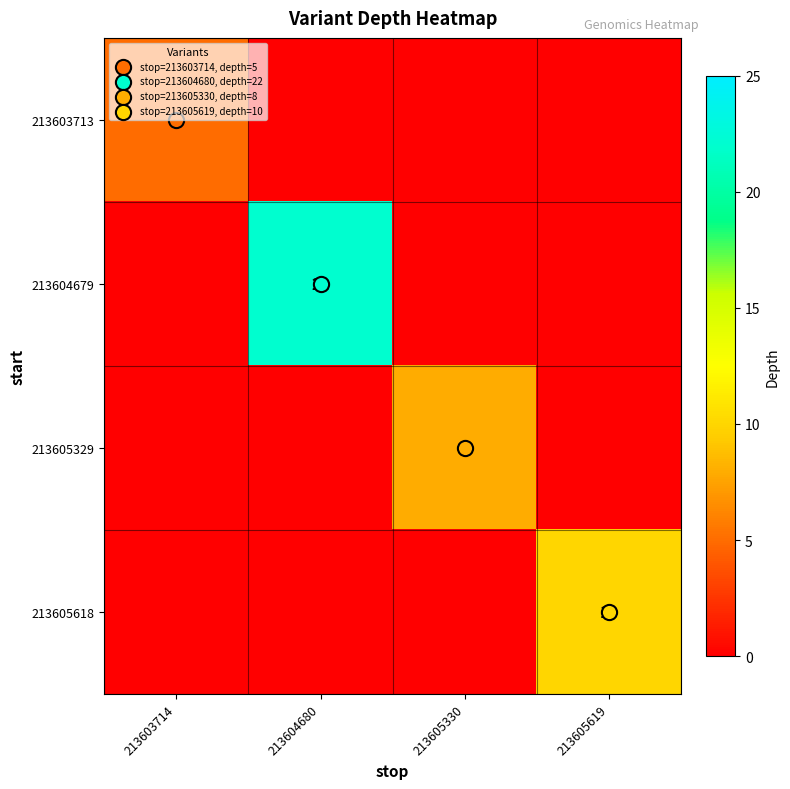

Is it true that 213605618 equals 0 at 213603714?

True